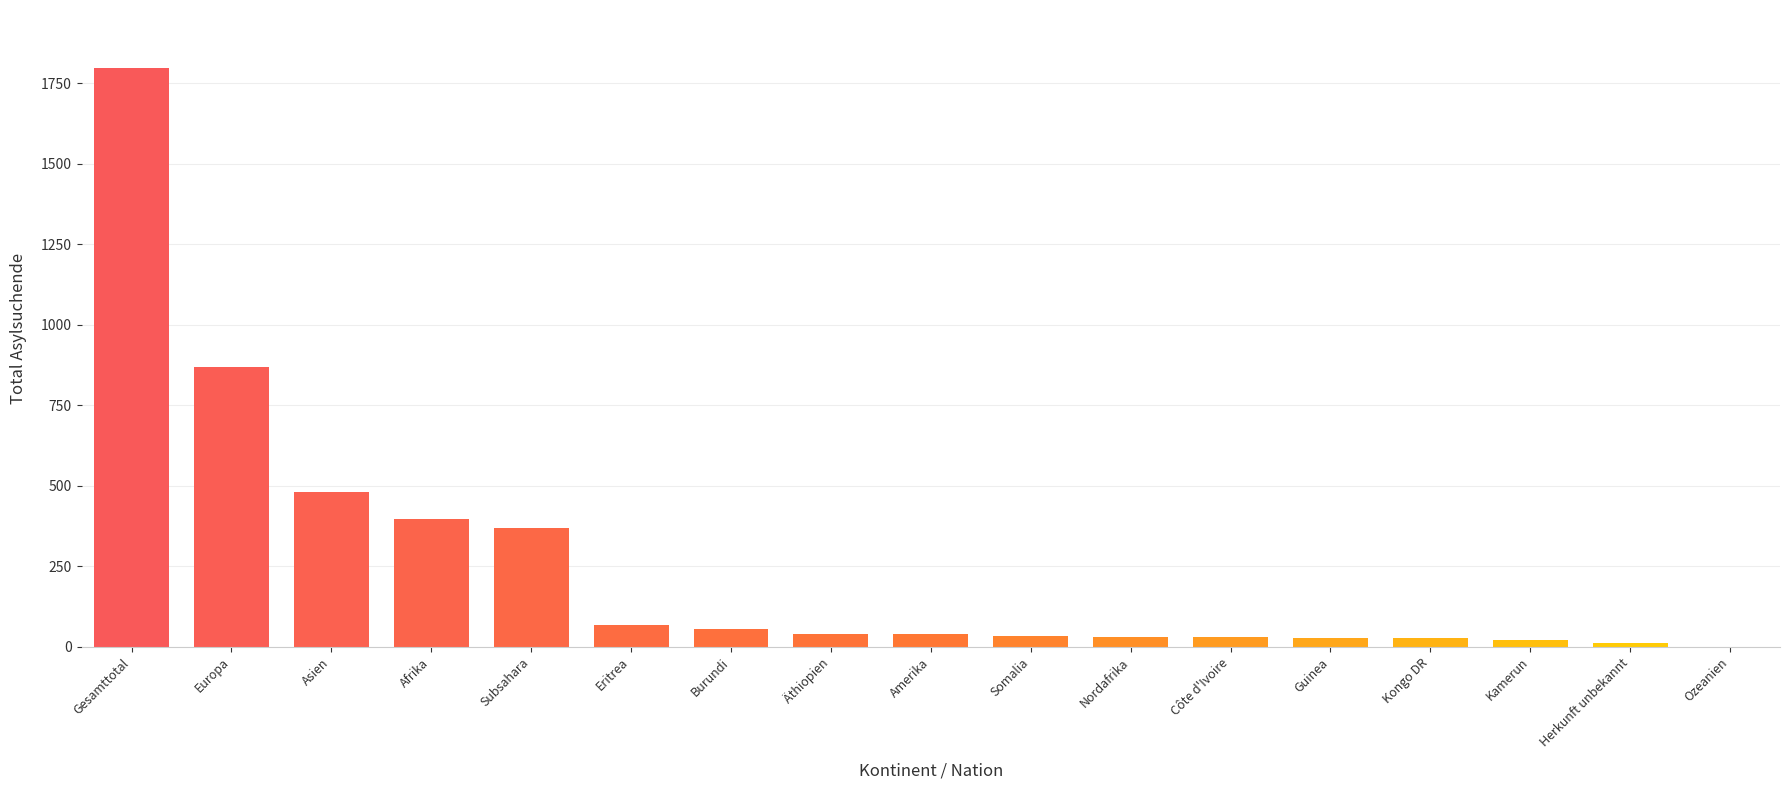

What is the sum of the values at Gesamttotal and Subsahara?

2165